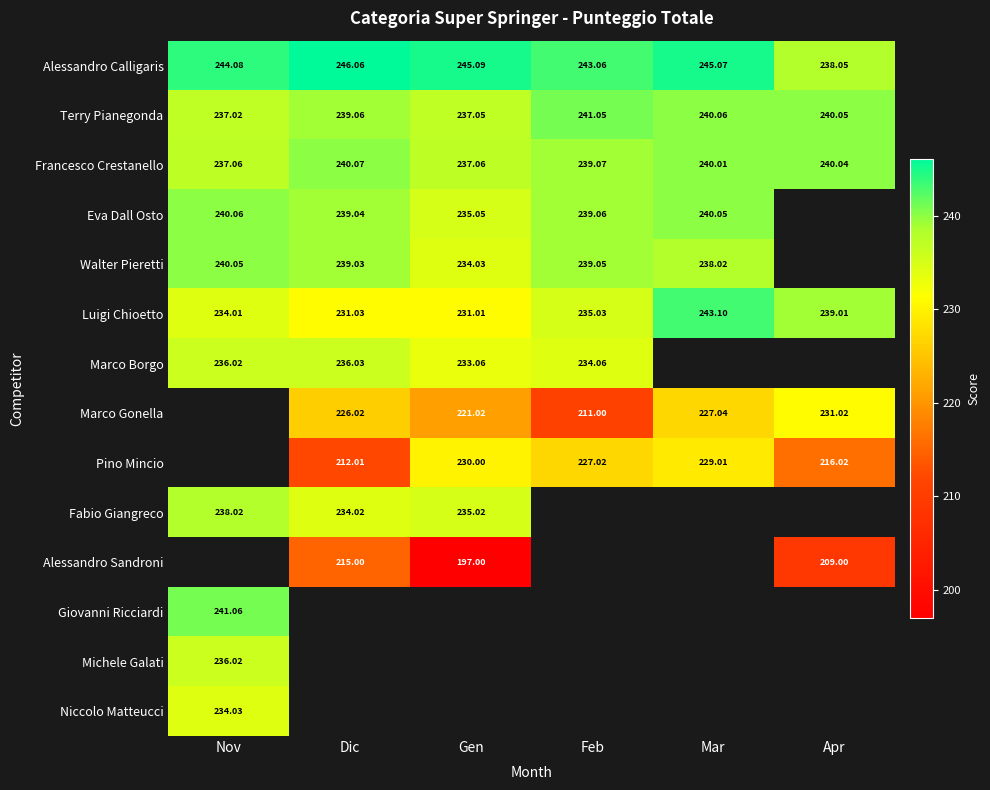

At which label does Francesco Crestanello first exceed 240?

Dic